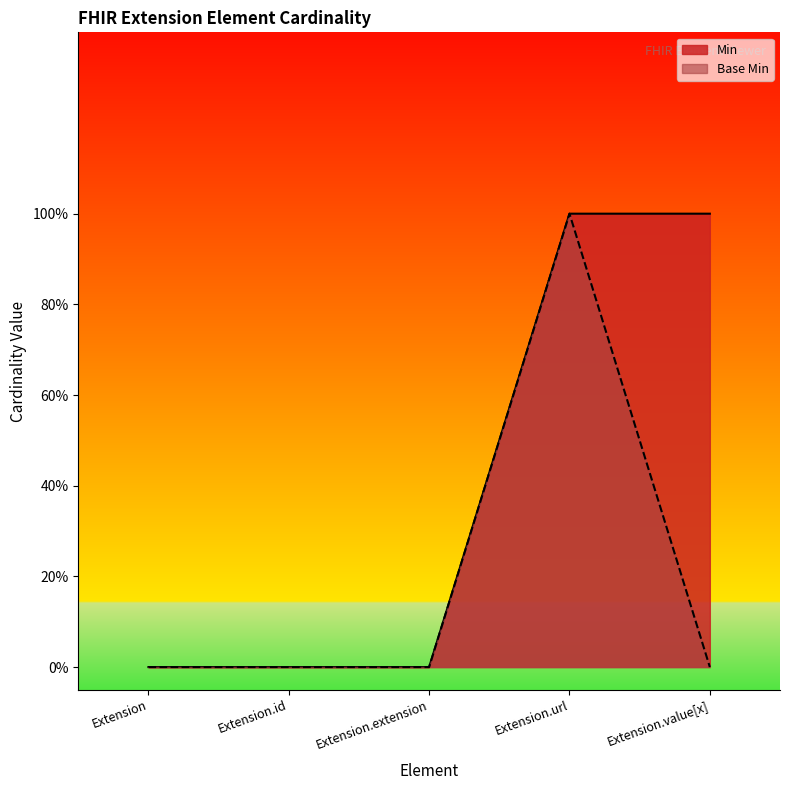

True or false: Base Min and Min cross at least once.

False